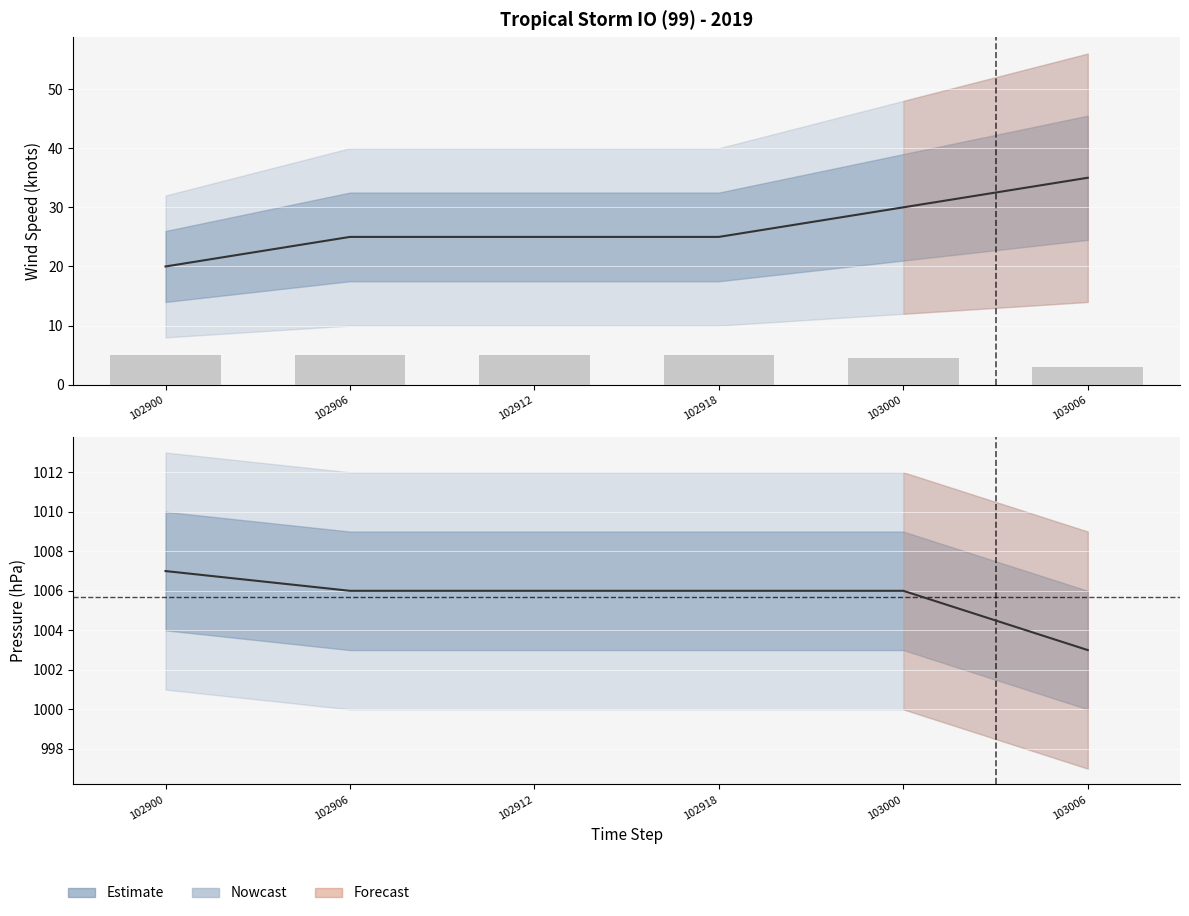

Which series has the largest range (max minus min)?

wind_speed